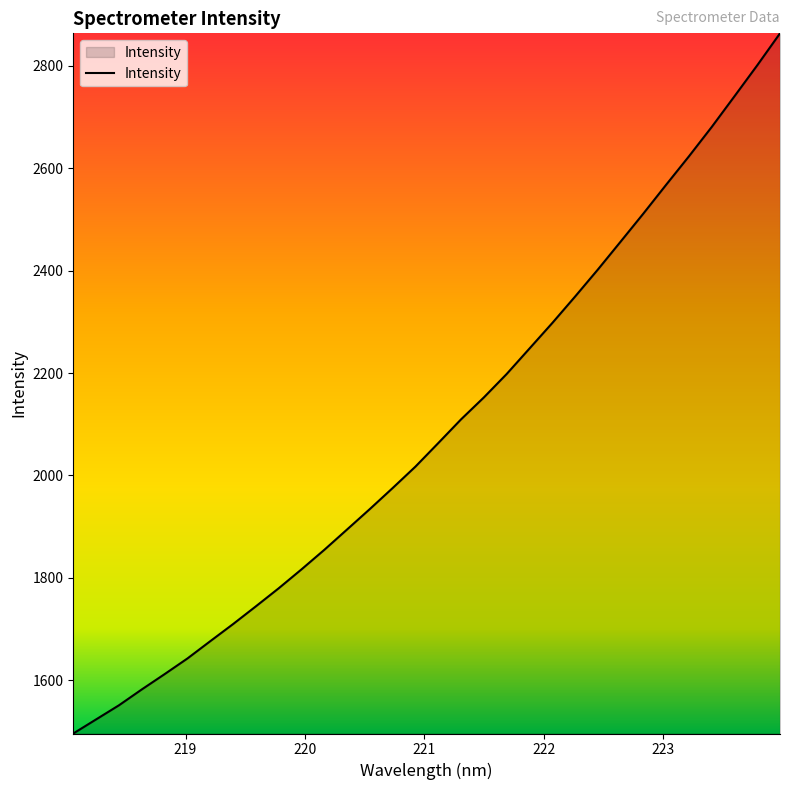

What is the minimum value shown in the chart?

1495.9